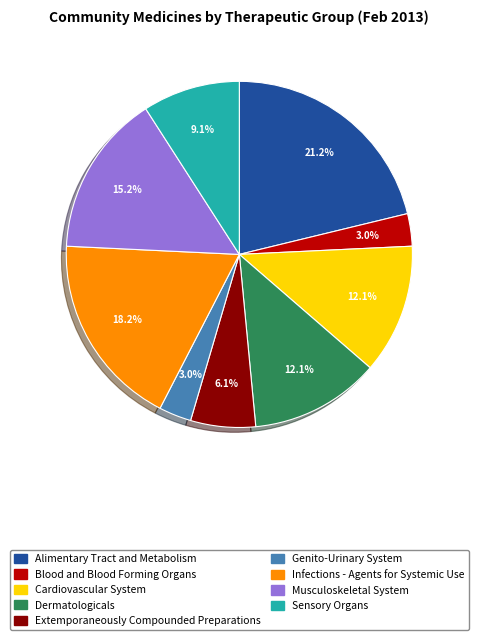

The Sensory Organs slice represents 9% of the pie. True or false?

True